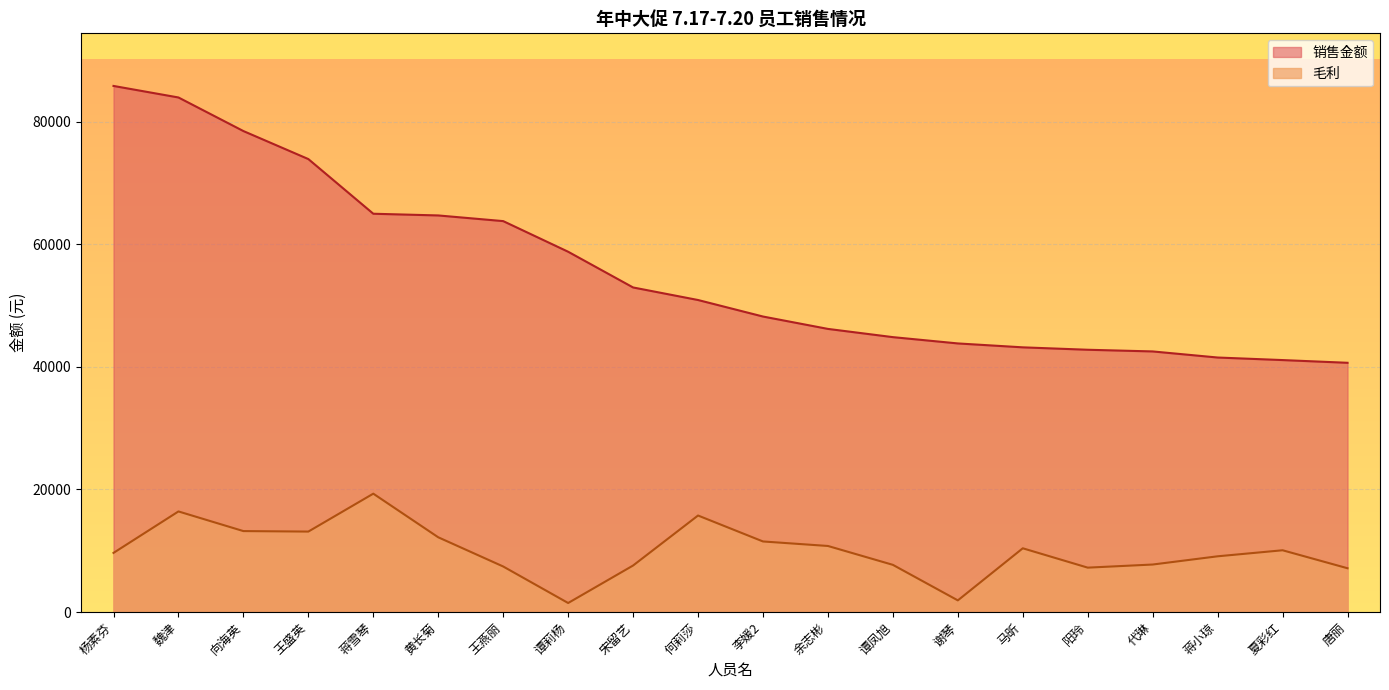

How many values in the 毛利 series are below 10077?

10